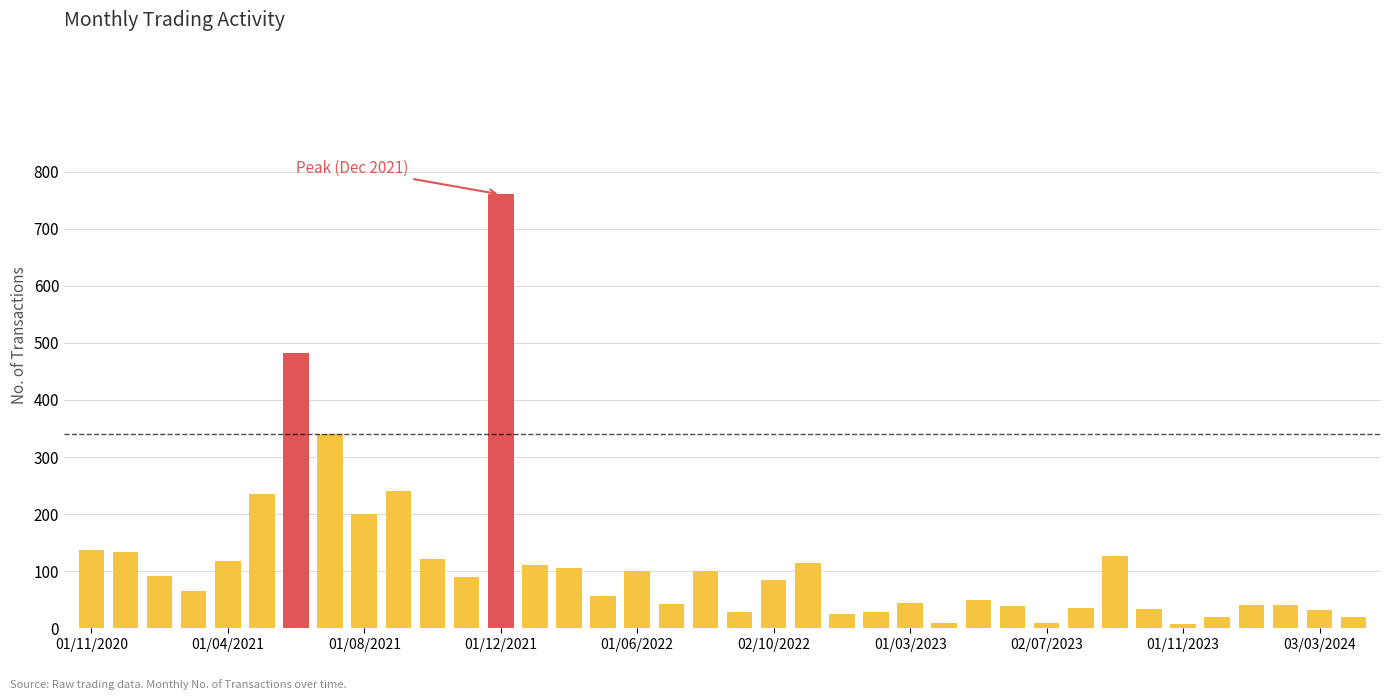

What is the difference between the maximum and second lowest values?

750